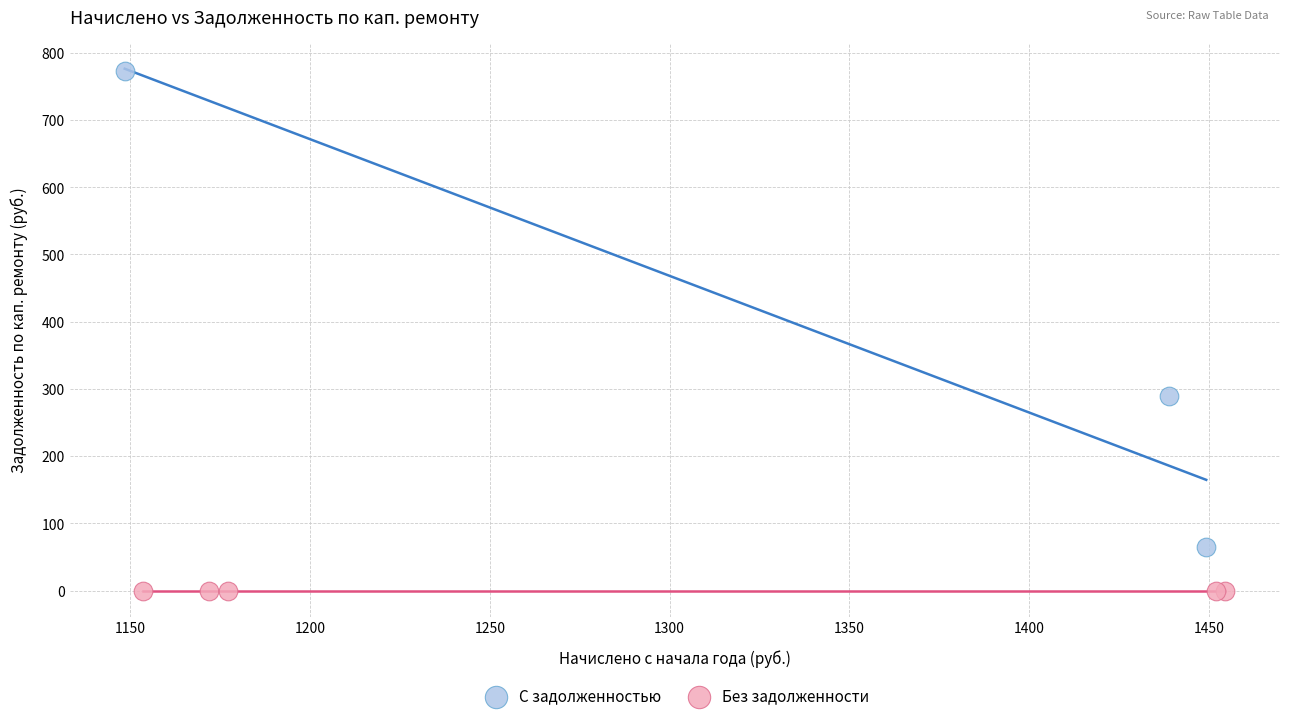

Which series contains the highest Y value?

С задолженностью